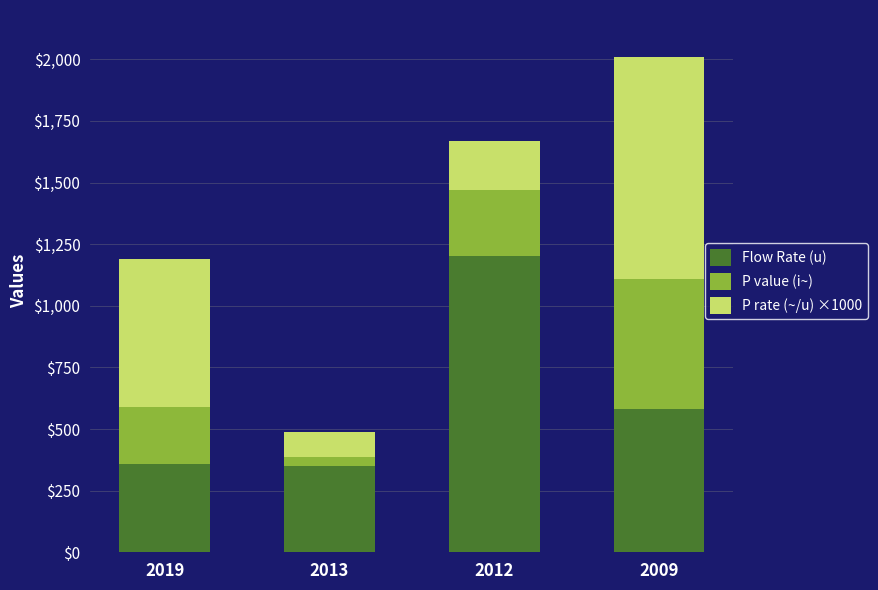

What is the value of the Flow Rate (u) bar at the 3rd from the left?

1200